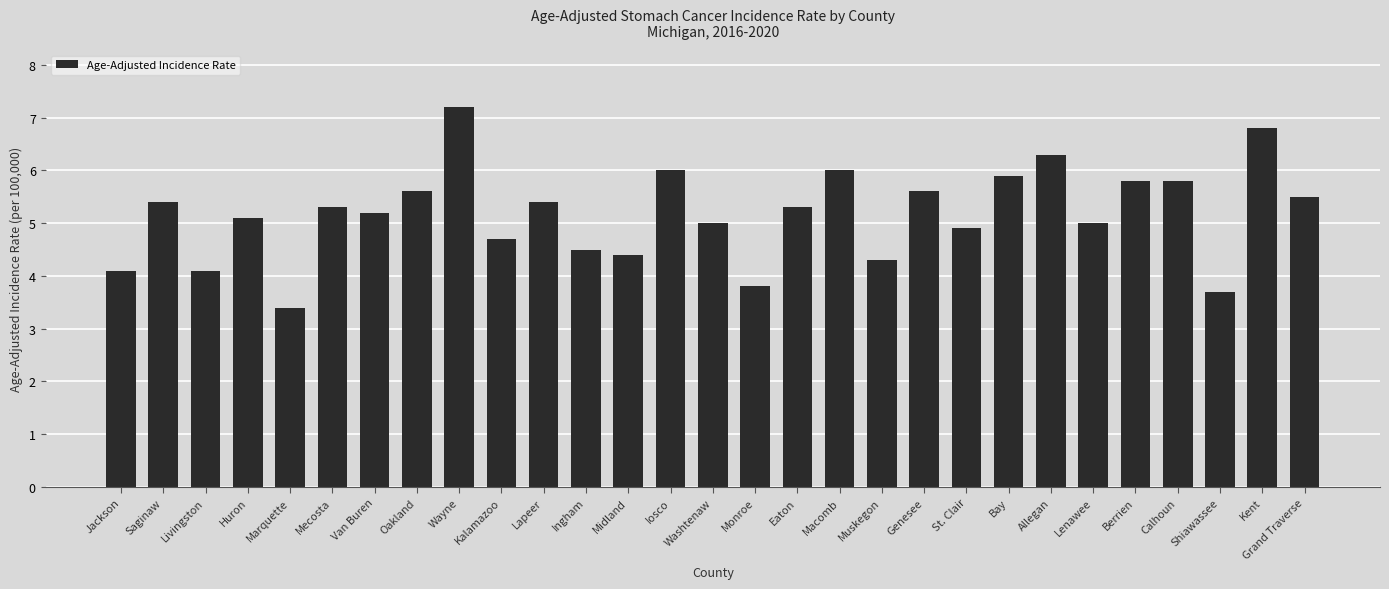

The value at Lapeer is 2.5. True or false?

False